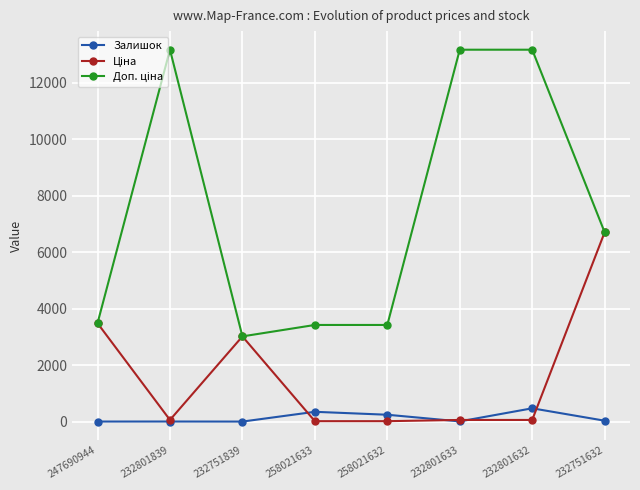

Is it true that Залишок equals 3.0 at 232801839?

True